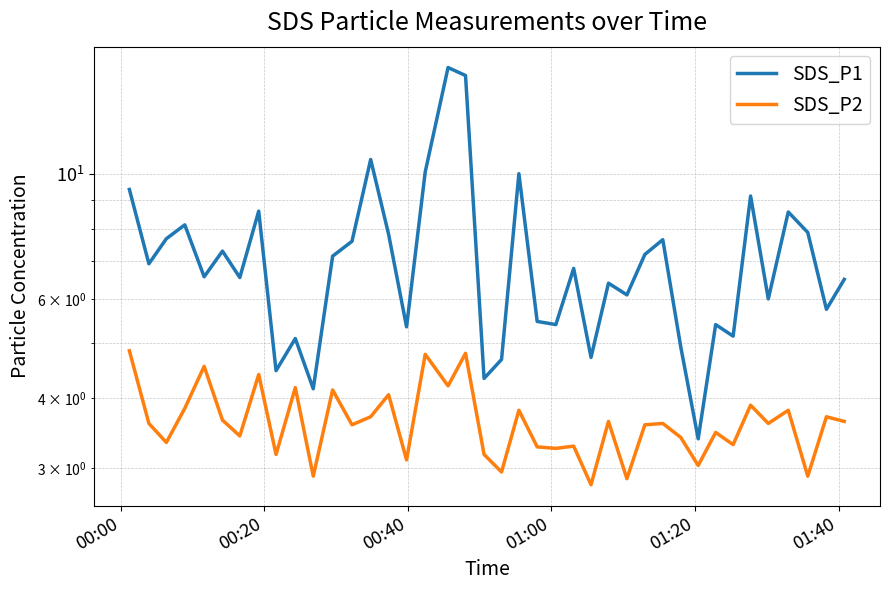

Reading left to right, list all the values displayed in this chart.

SDS_P1: 9.4	6.9	7.7	8.1	6.6	7.3	6.5	8.6	4.5	5.1	4.2	7.2	7.6	10.6	7.8	5.3	10.1	15.5	15.0	4.3	4.7	10.0	5.5	5.4	6.8	4.7	6.4	6.1	7.2	7.7	4.9	3.4	5.4	5.2	9.2	6.0	8.6	7.9	5.8	6.5
SDS_P2: 4.8	3.6	3.3	3.8	4.5	3.6	3.4	4.4	3.2	4.2	2.9	4.1	3.6	3.7	4.0	3.1	4.8	4.2	4.8	3.2	3.0	3.8	3.3	3.2	3.3	2.8	3.6	2.9	3.6	3.6	3.4	3.0	3.5	3.3	3.9	3.6	3.8	2.9	3.7	3.6